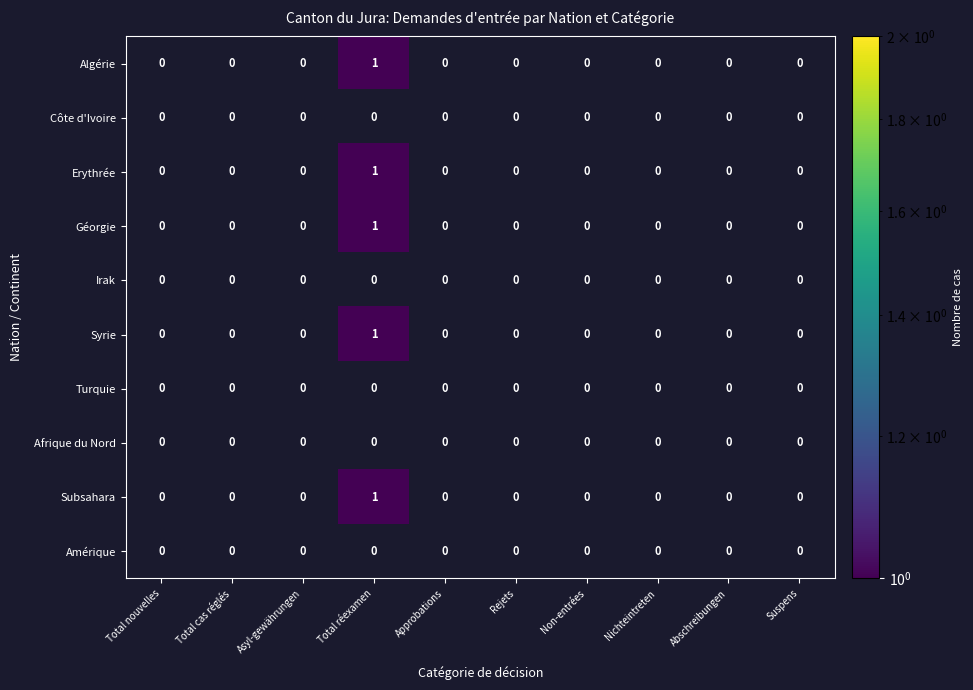

Which category has the lowest value across all series?

Total réexamen